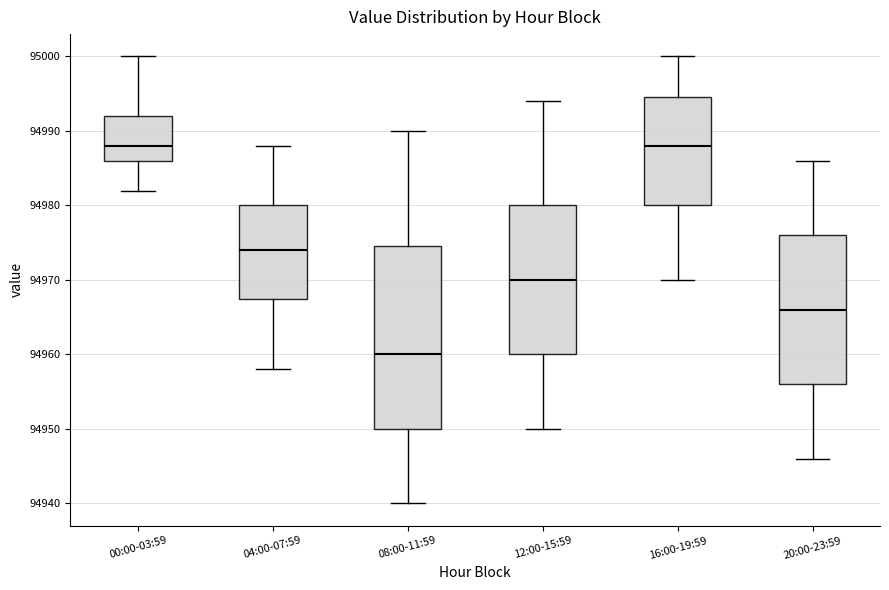

Reading left to right, read every box against the y-axis: the position of its median line, the range the box covers, and the ends of its whiskers. The values are not printed on the chart, so give them approximately, as read against the axis.

00:00-03:59: median 94988, box 94986 to 94992, whiskers 94982 to 95000
04:00-07:59: median 94974, box 94968 to 94980, whiskers 94958 to 94988
08:00-11:59: median 94960, box 94950 to 94975, whiskers 94940 to 94990
12:00-15:59: median 94970, box 94960 to 94980, whiskers 94950 to 94994
16:00-19:59: median 94988, box 94980 to 94995, whiskers 94970 to 95000
20:00-23:59: median 94966, box 94956 to 94976, whiskers 94946 to 94986